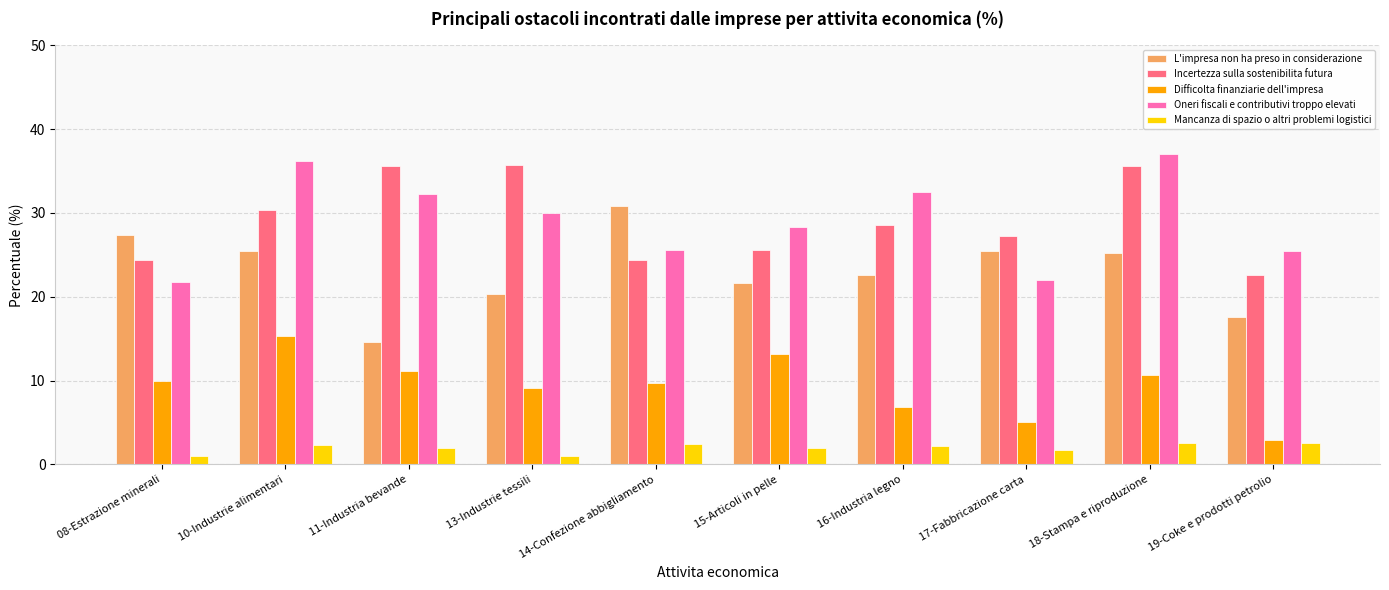

What is the difference between the second highest and second lowest values in the Incertezza sulla sostenibilita futura series?

11.3